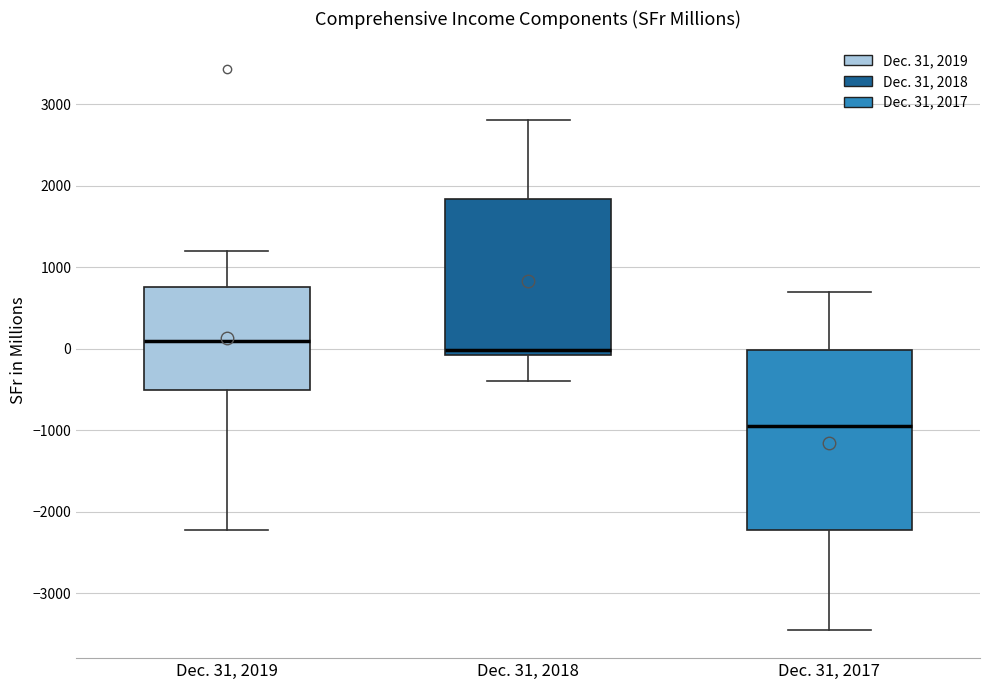

Which box is the tallest, from its lower edge to its upper edge?

Dec. 31, 2017